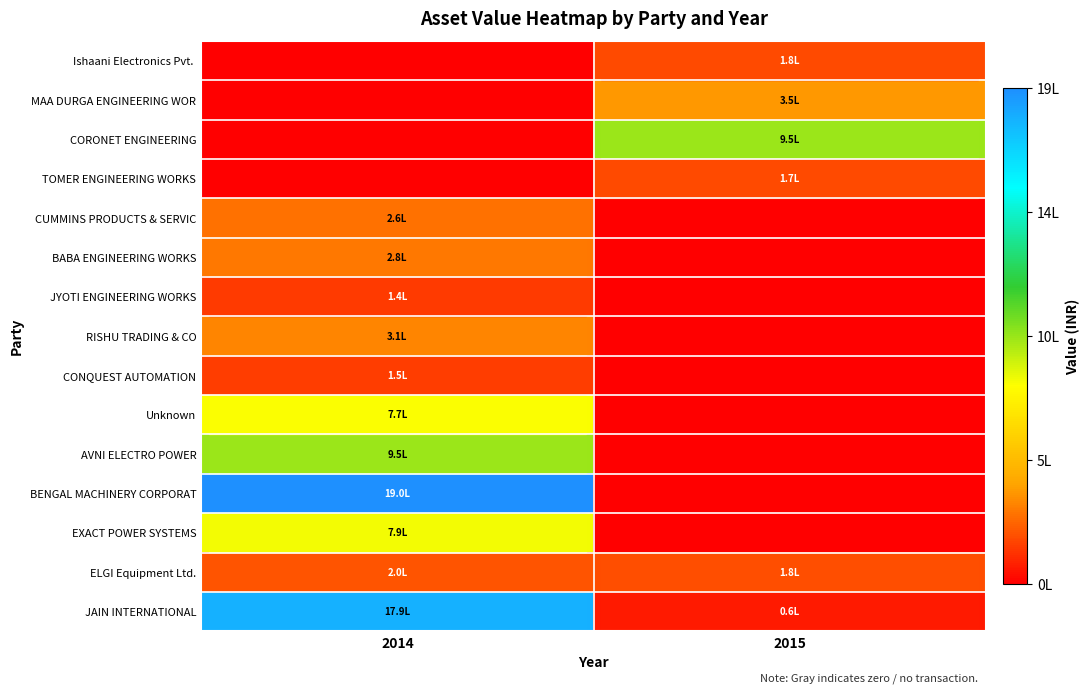

At which category is the sum across all series the highest?

2014